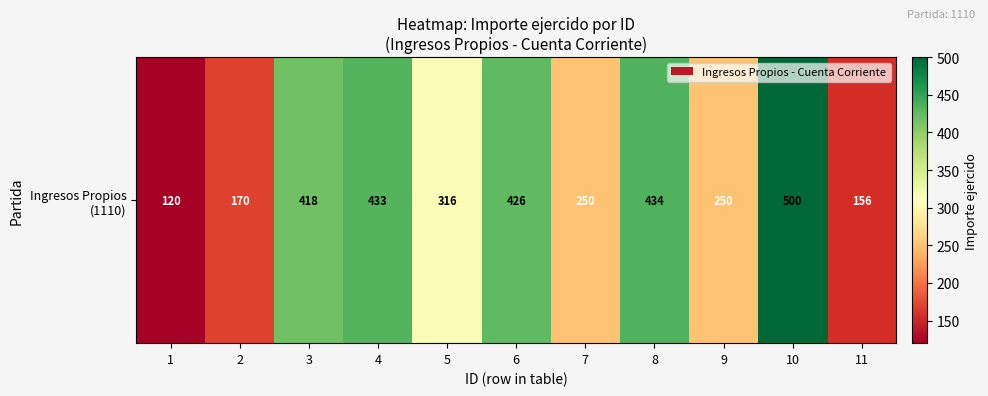

What is the difference between the second highest and minimum values?

314